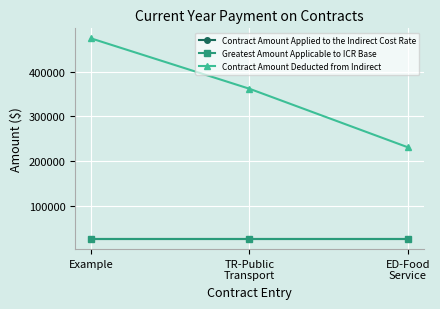

At which label does Contract Amount Applied to the Indirect Cost Rate reach its peak?

Example